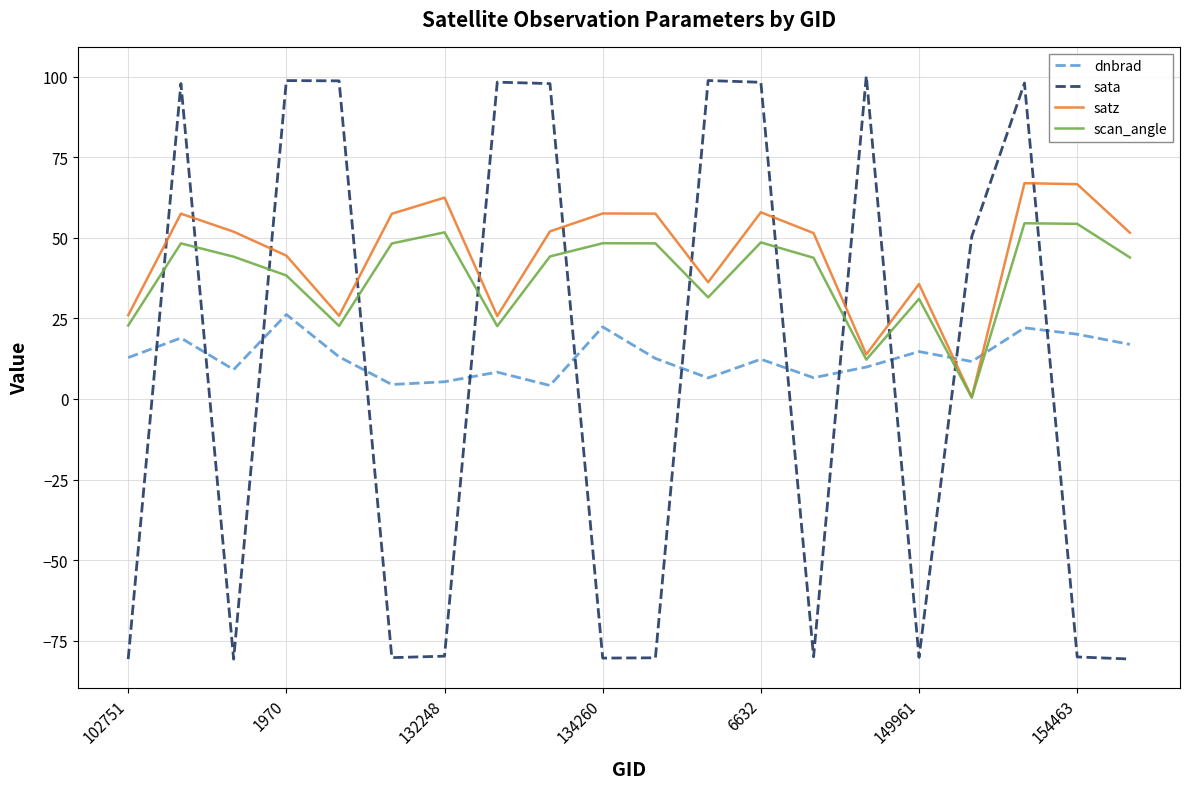

What is the smallest value displayed?

-80.7